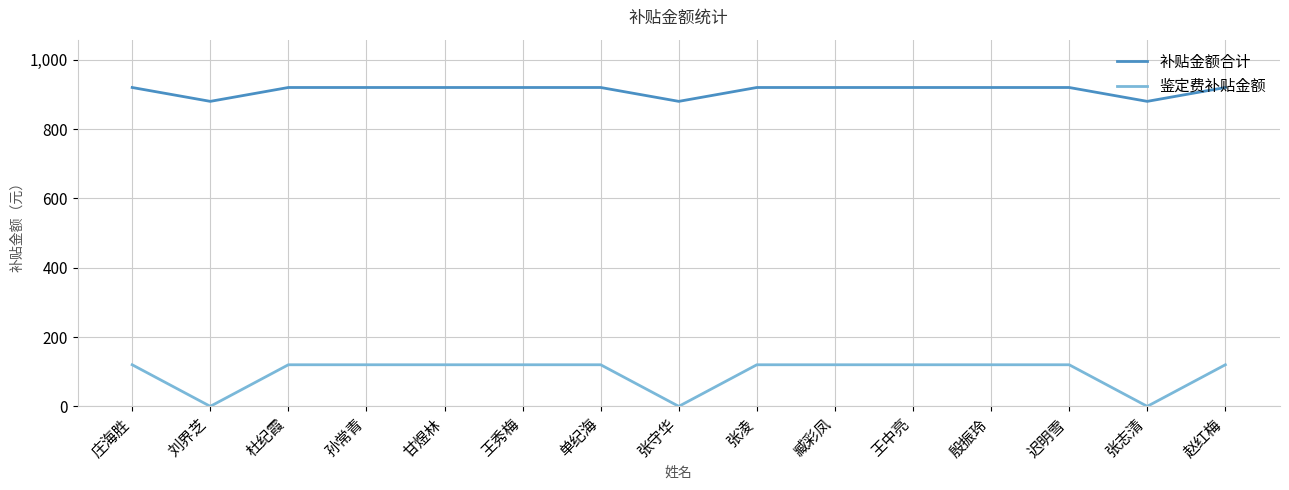

What is the difference between the maximum and second lowest values in the 鉴定费补贴金额 series?

120